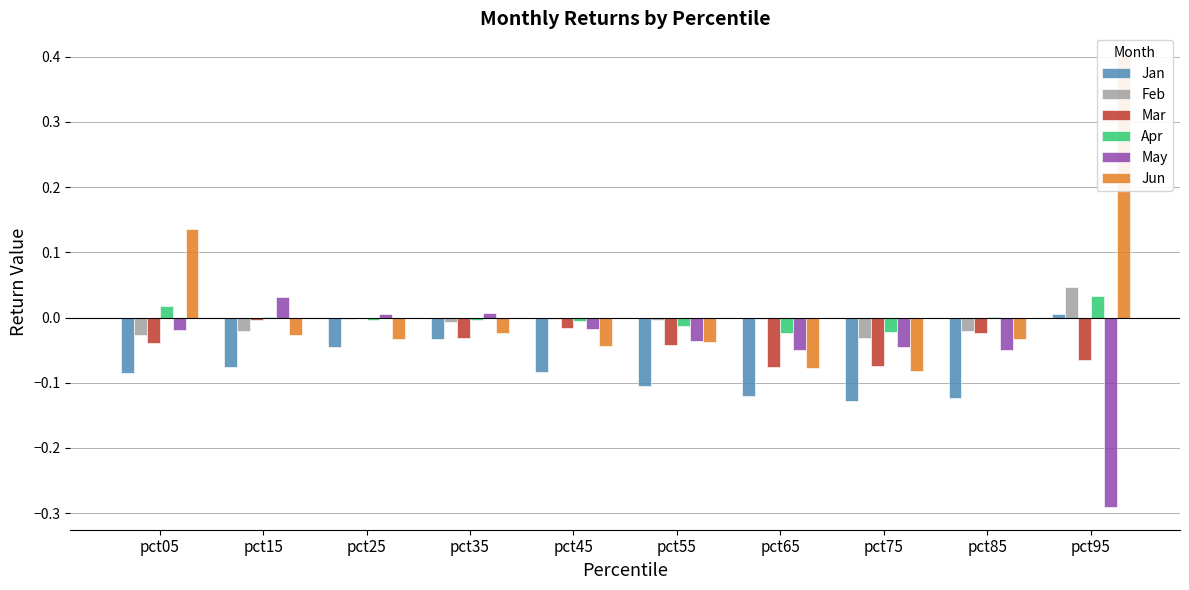

What are all the series names shown in the legend?

Jan, Feb, Mar, Apr, May, Jun